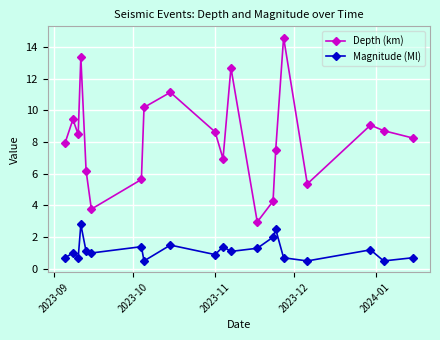

Which series has the largest range (max minus min)?

Depth (km)